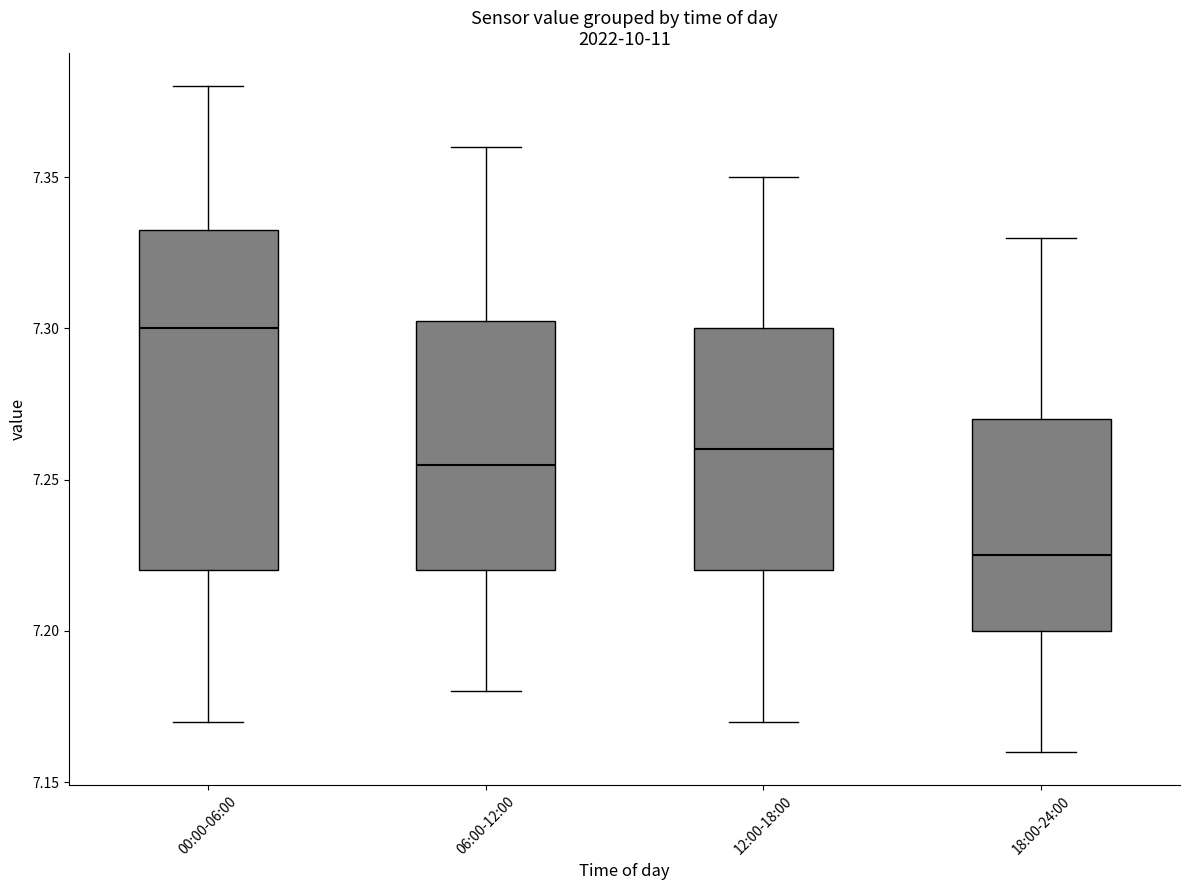

Comparing the boxes themselves (not the whiskers), which one is the tallest?

00:00-06:00